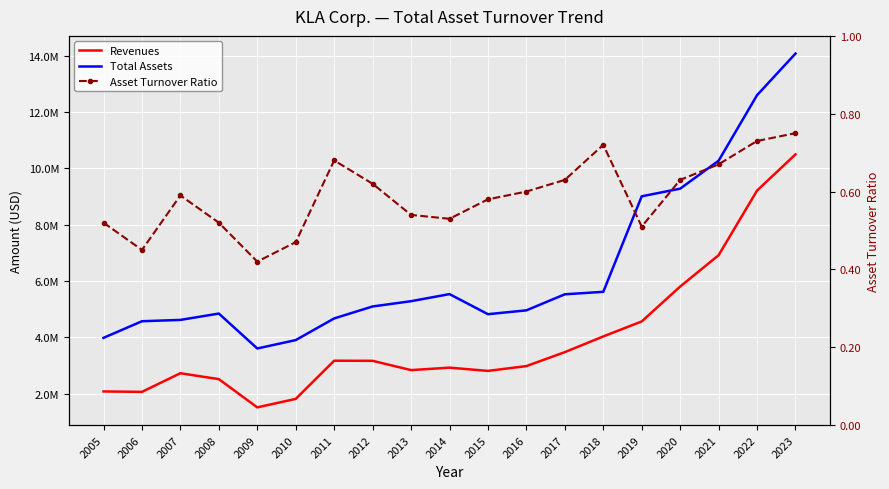

At which category does Total Assets reach its first local valley?

2009